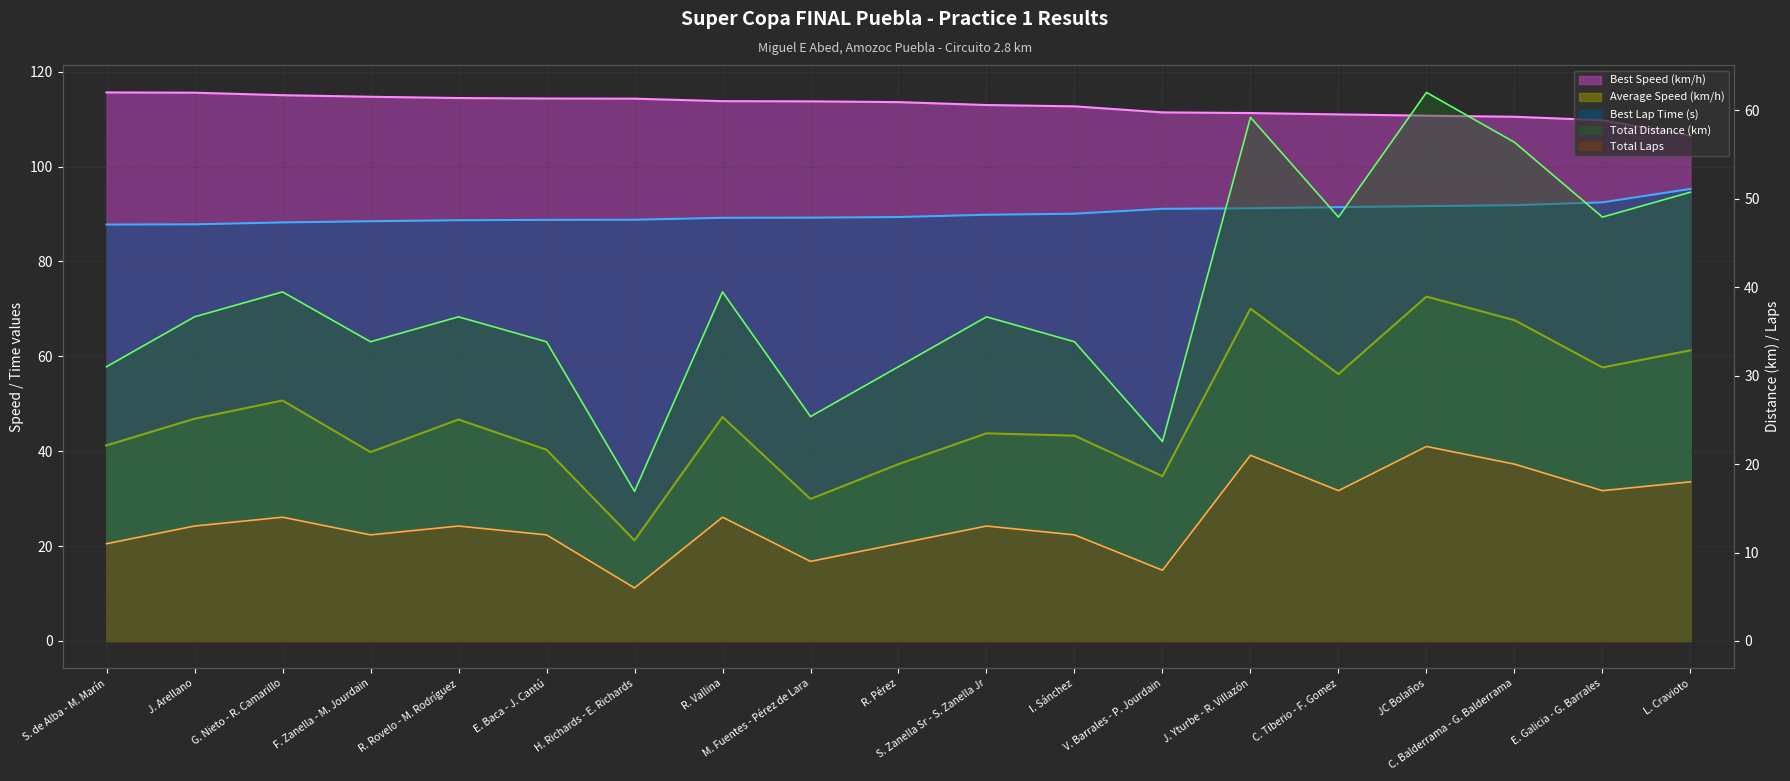

What value does the Total Distance series have at I. Sánchez?

33.8